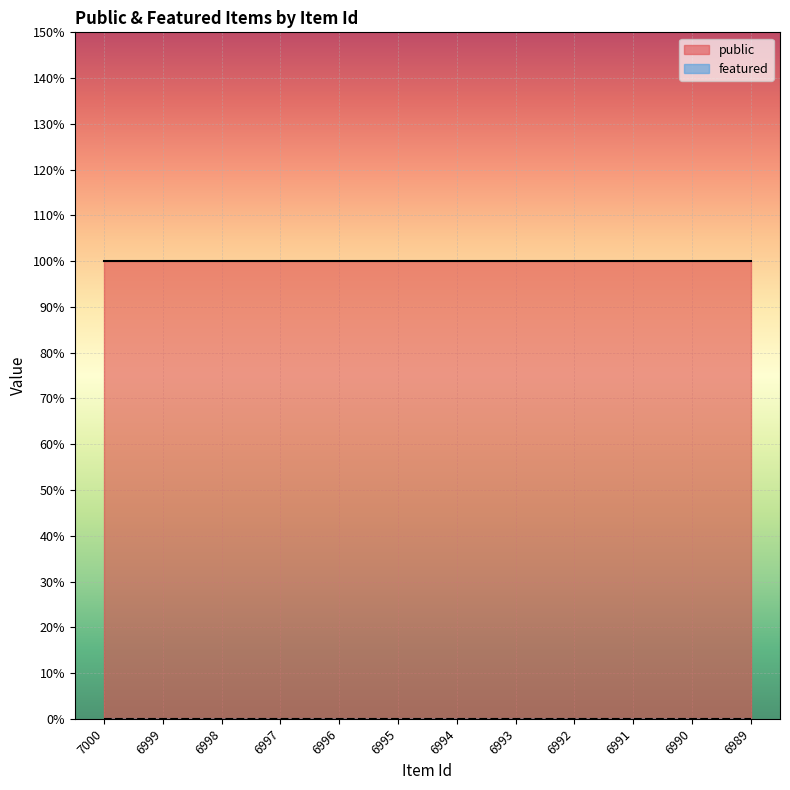

Which has a higher value, 6995 or 6992?

6995